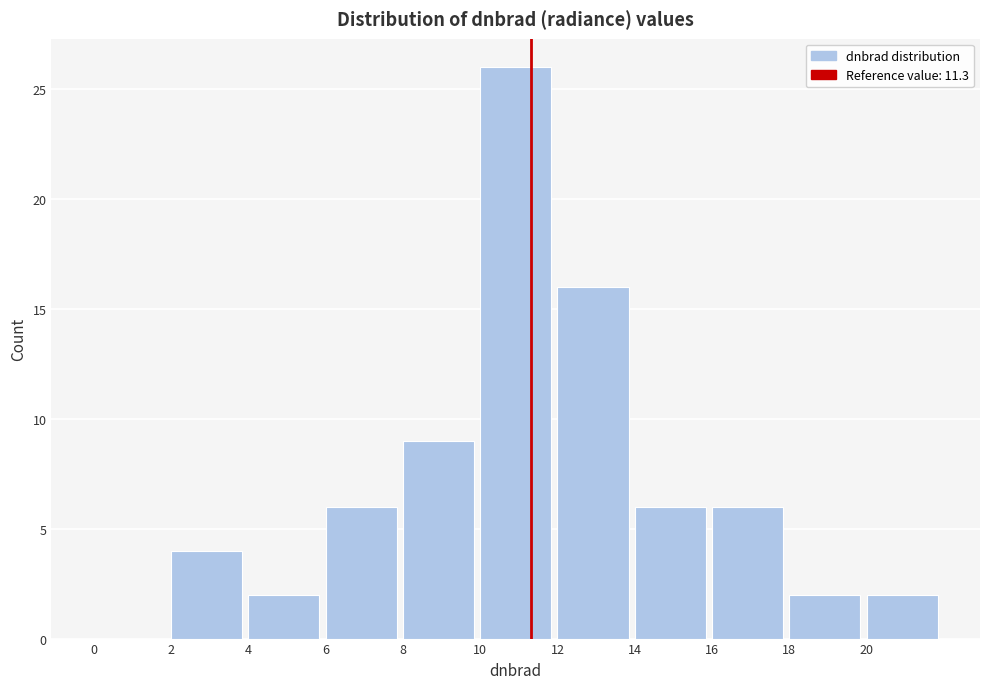

Reading left to right, transcribe this chart: for each bar, give the range it covers on the x-axis and its height. The values are not printed on the chart, so give them approximately, as read against the axis.

0 to 2: 0
2 to 4: 4
4 to 6: 2
6 to 8: 6
8 to 10: 9
10 to 12: 26
12 to 14: 16
14 to 16: 6
16 to 18: 6
18 to 20: 2
20 to 22: 2